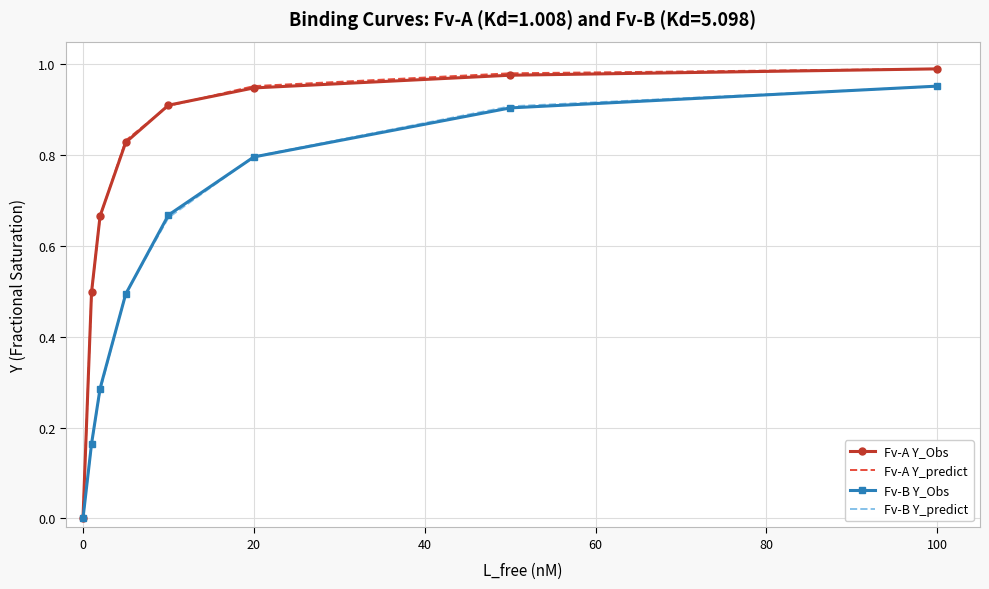

How many series are shown in this chart?

4